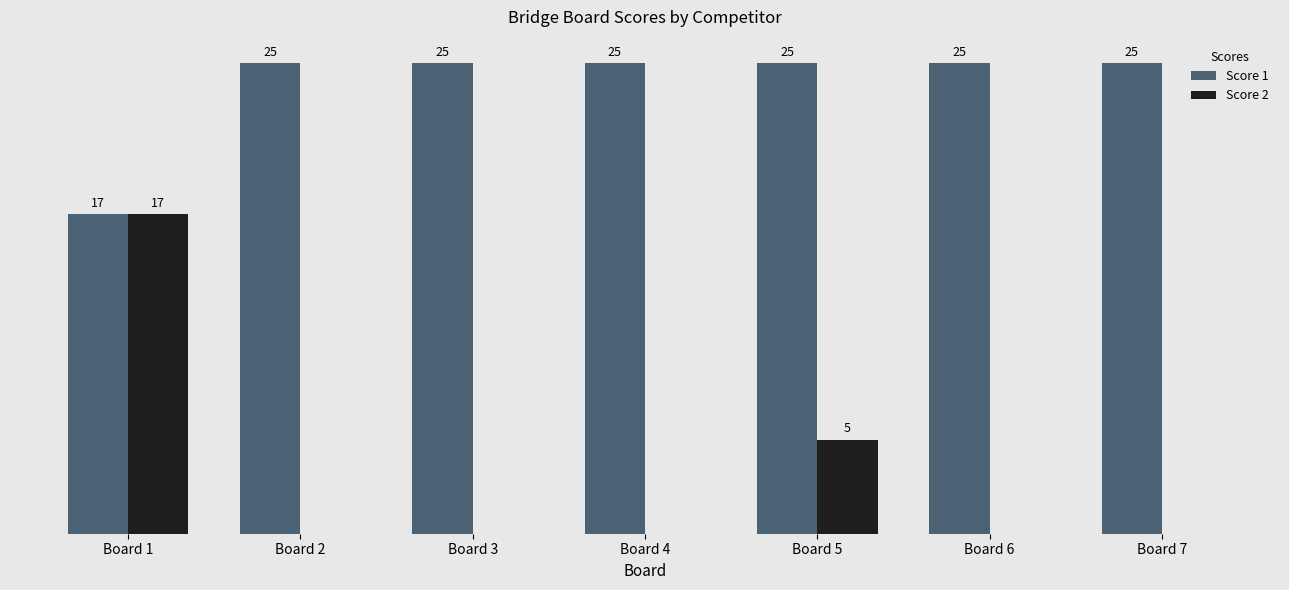

Does the chart contain stacked bars?

No